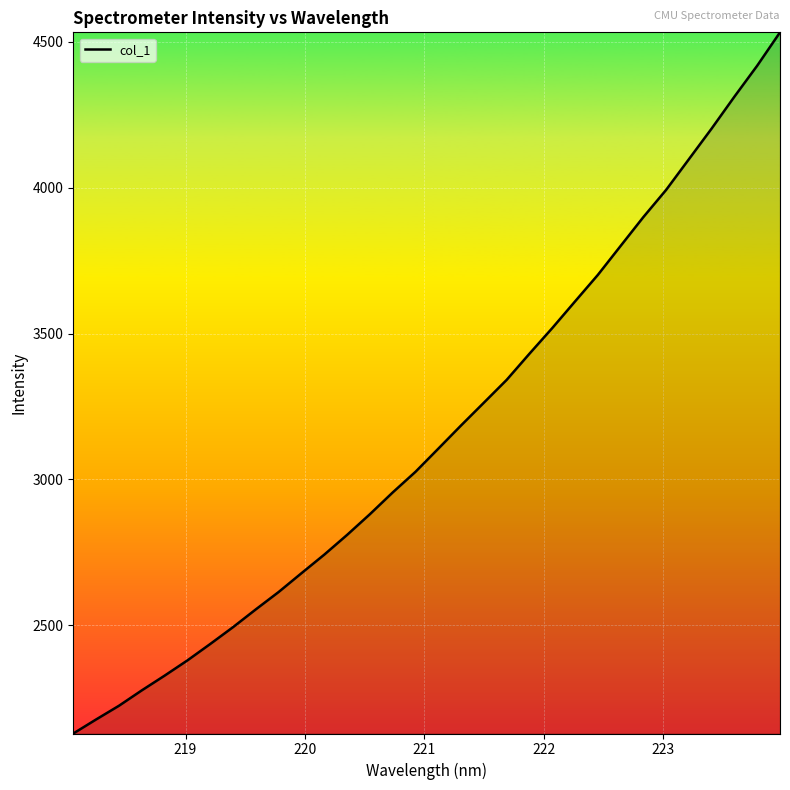

What is the smallest value displayed?

2129.2